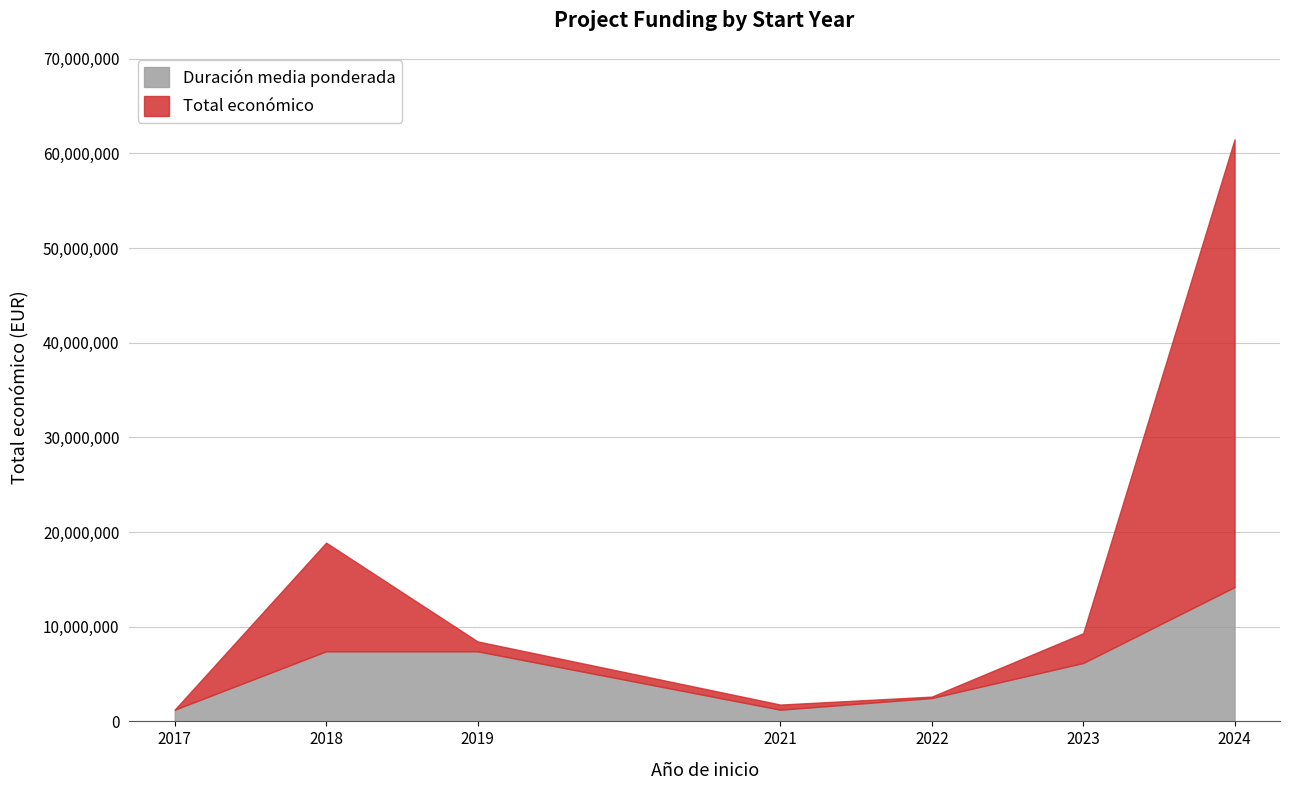

True or false: Total económico and Año de finalización intersect in this chart.

False